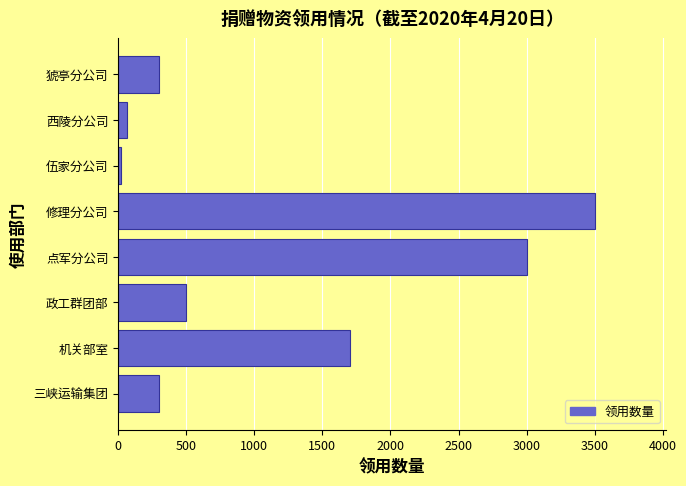

Is it true that the value at 猇亭分公司 is 300?

True